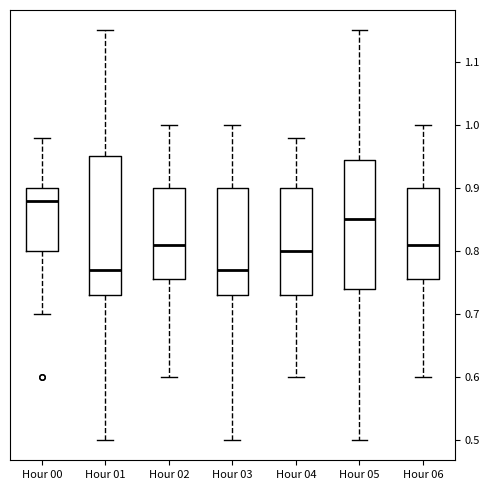

Reading left to right, transcribe this box plot: for each box, give where its median line is, the range the box spans, and where its two whiskers end, as read against the y-axis. The values are not printed on the chart, so give them approximately, as read against the axis.

Hour 00: median 0.88, box 0.80 to 0.90, whiskers 0.70 to 0.98
Hour 01: median 0.77, box 0.73 to 0.95, whiskers 0.50 to 1.15
Hour 02: median 0.81, box 0.76 to 0.90, whiskers 0.60 to 1.00
Hour 03: median 0.77, box 0.73 to 0.90, whiskers 0.50 to 1.00
Hour 04: median 0.80, box 0.73 to 0.90, whiskers 0.60 to 0.98
Hour 05: median 0.85, box 0.74 to 0.95, whiskers 0.50 to 1.15
Hour 06: median 0.81, box 0.76 to 0.90, whiskers 0.60 to 1.00